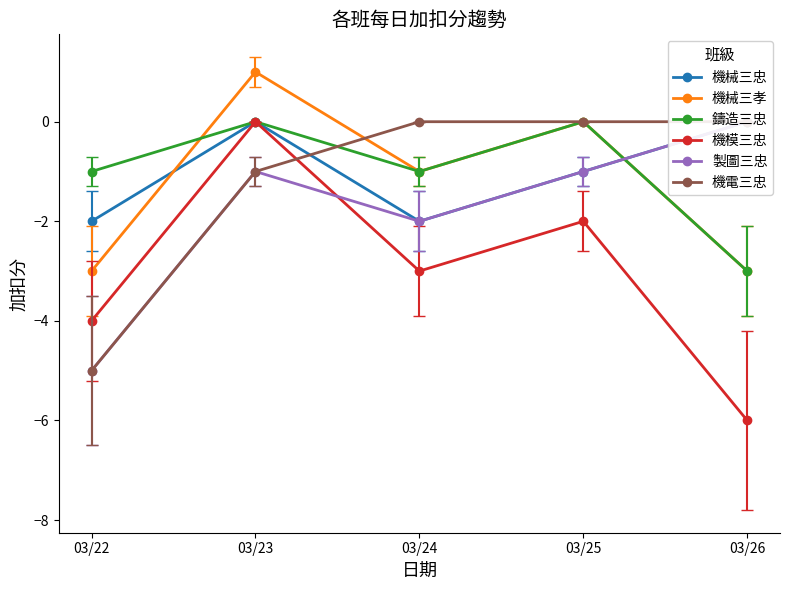

True or false: 機械三忠 has a value of 0 at 03/26.

True